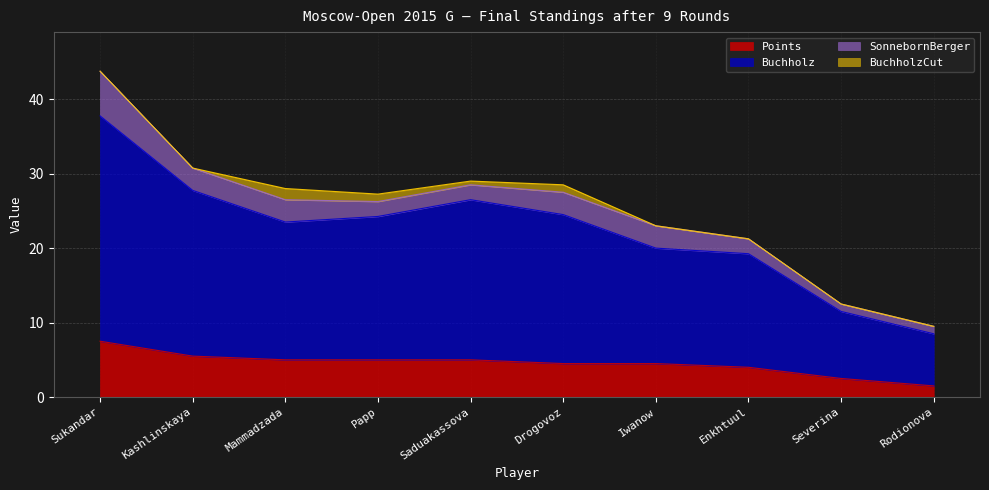

At which category is the sum across all series the highest?

Sukandar